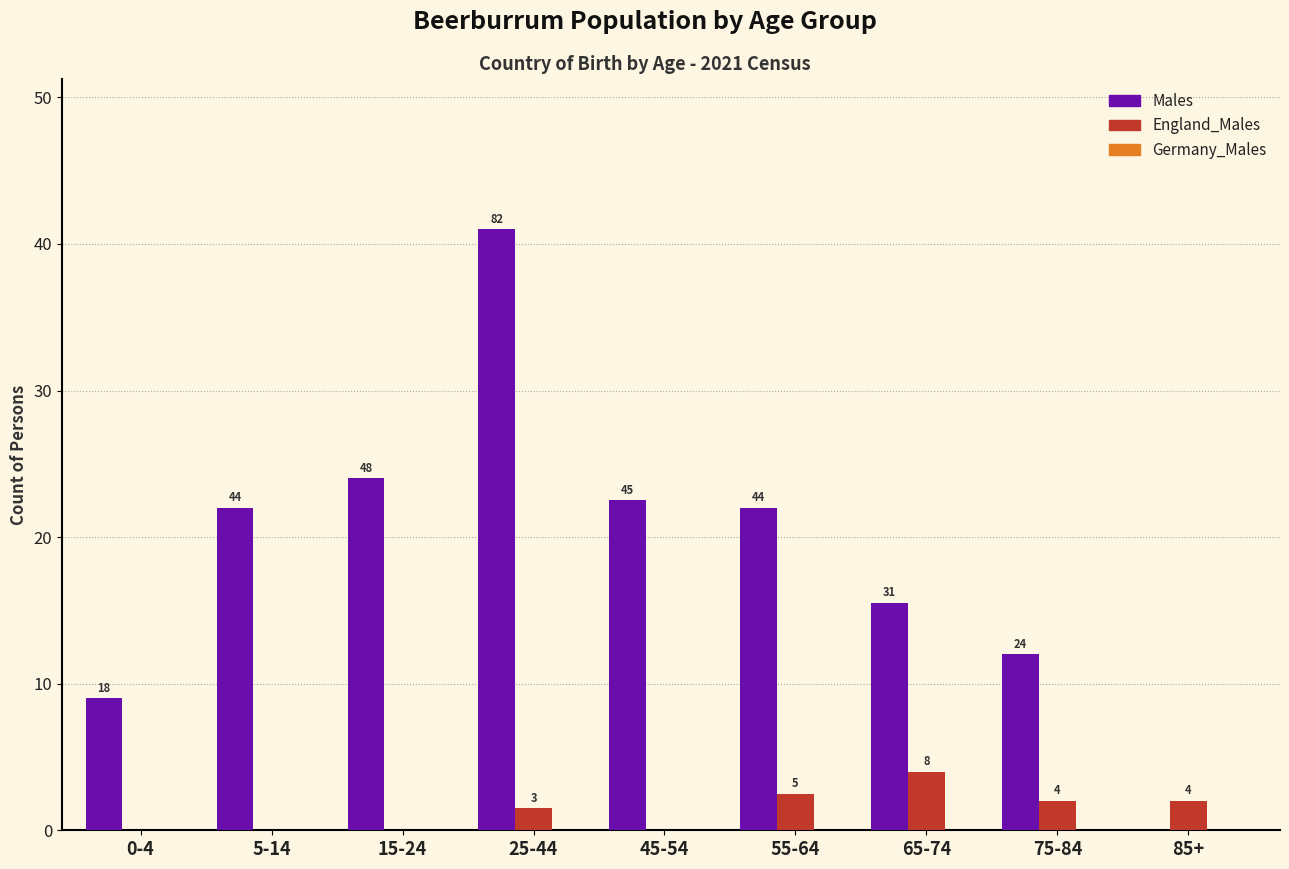

Does the chart contain stacked bars?

No